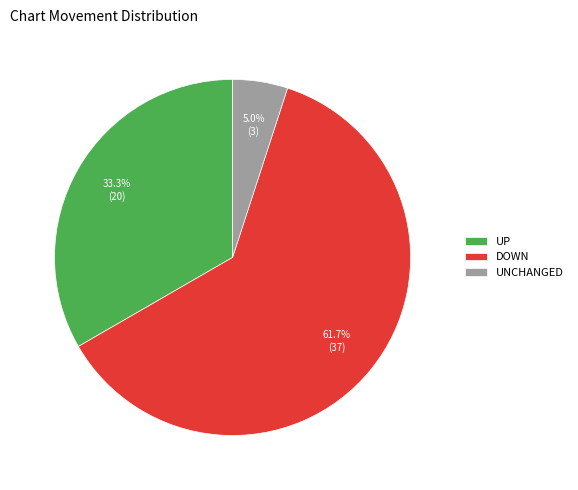

Between UNCHANGED and DOWN, which is larger?

DOWN